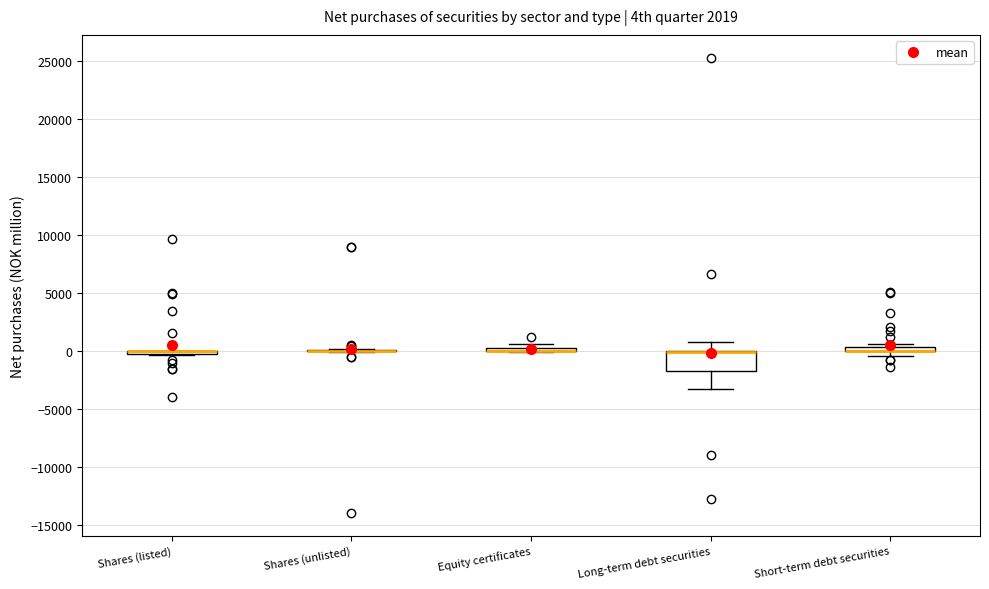

Comparing the boxes themselves (not the whiskers), which one is the tallest?

Long-term debt securities